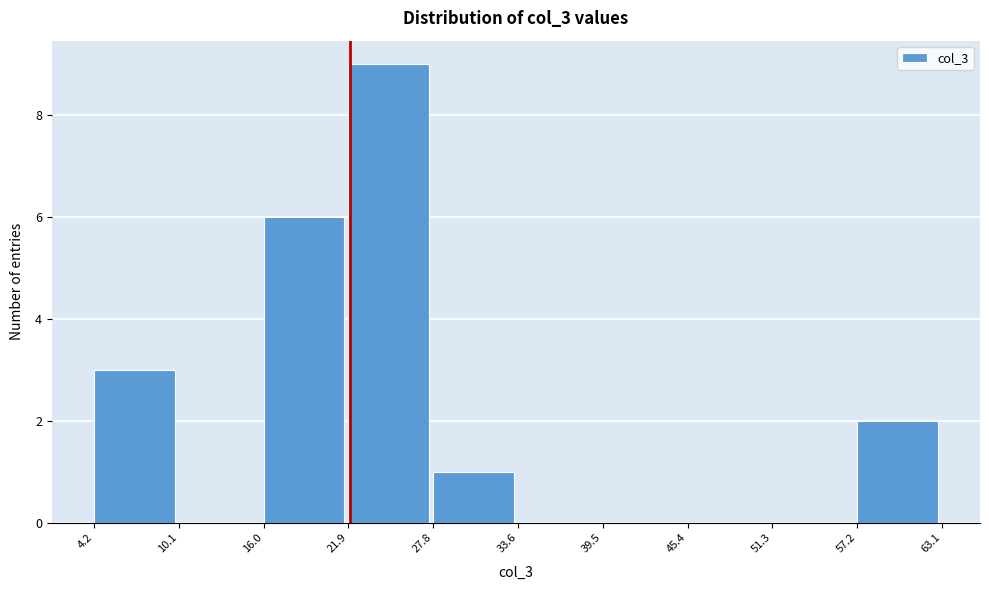

Reading left to right, list every bar in this chart as the range it spans on the x-axis followed by its height. The values are not printed on the chart, so give them approximately, as read against the axis.

4.2 to 10.1: 3
10.1 to 16.0: 0
16.0 to 21.9: 6
21.9 to 27.8: 9
27.8 to 33.6: 1
33.6 to 39.5: 0
39.5 to 45.4: 0
45.4 to 51.3: 0
51.3 to 57.2: 0
57.2 to 63.1: 2